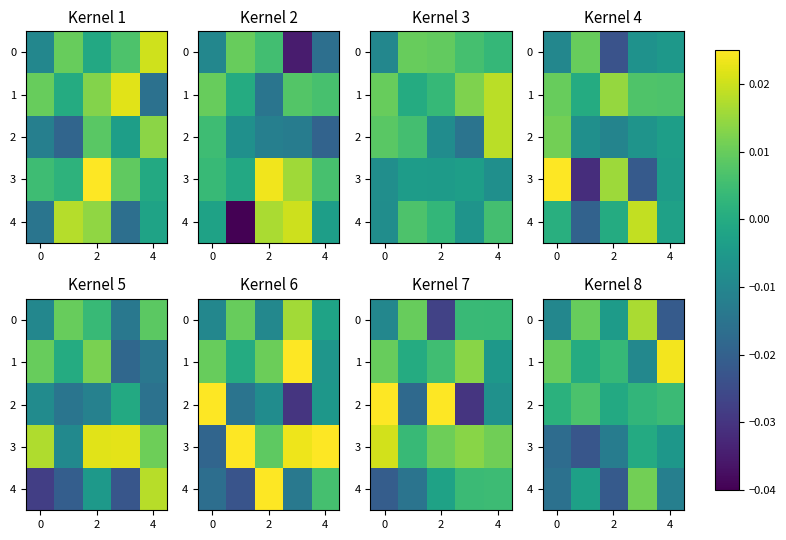

Where is 2 nearest to the value 0?

2